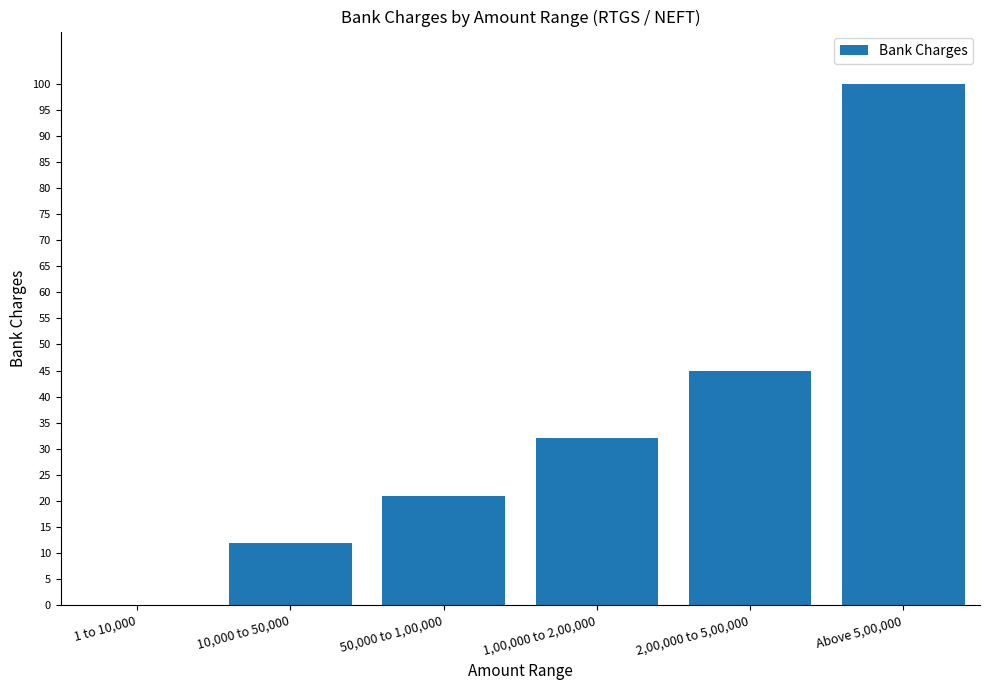

Between Above 5,00,000 and 1 to 10,000, which is larger?

Above 5,00,000